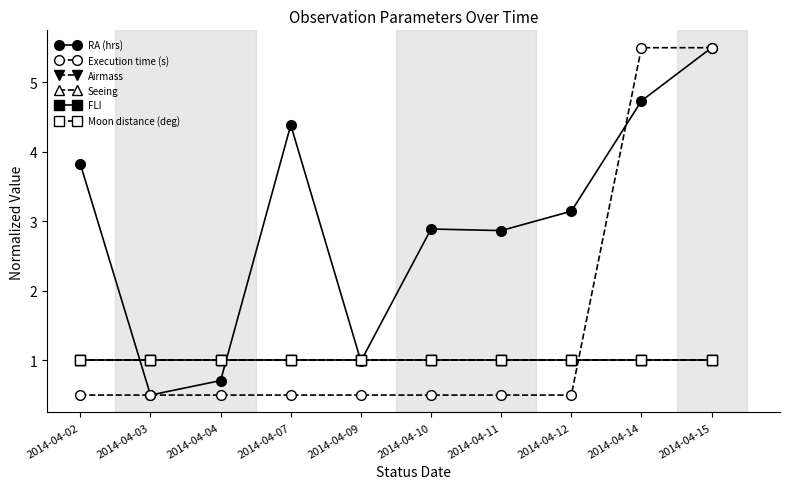

At which category is the sum across all series the highest?

2014-04-15